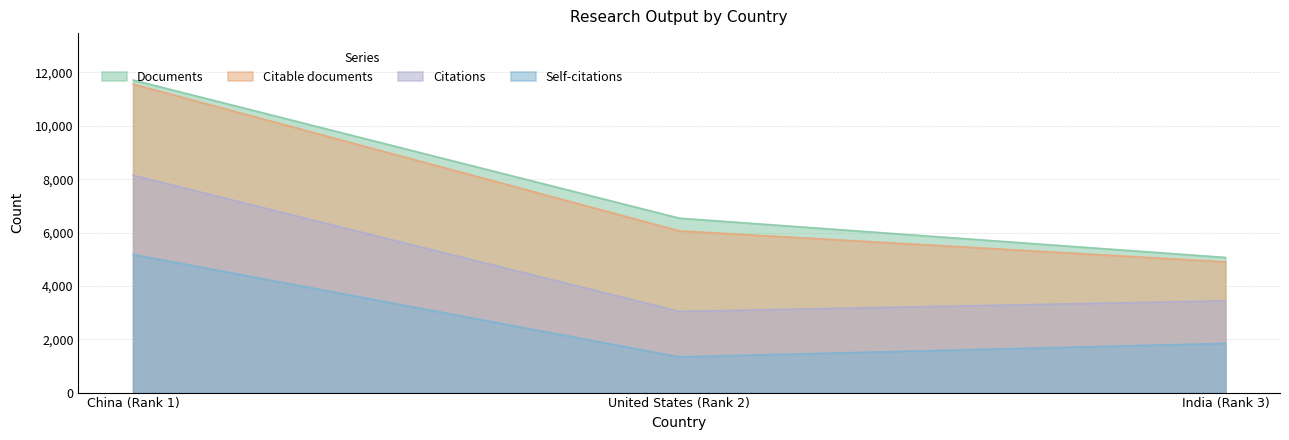

At how many categories does at least one series exceed 7883?

1